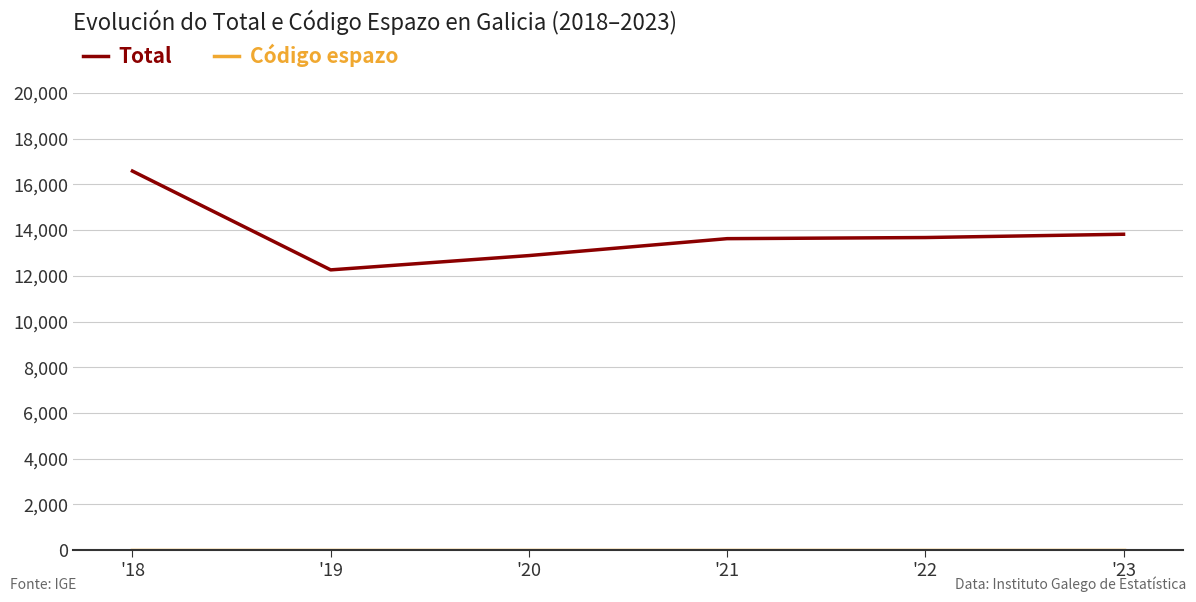

Which category has the highest value across all series?

'18